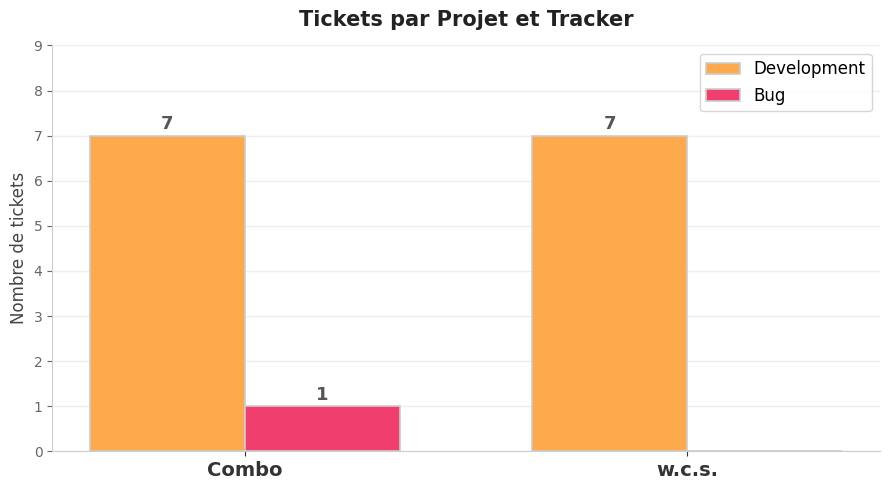

Is it true that Development equals 12 at Combo?

False